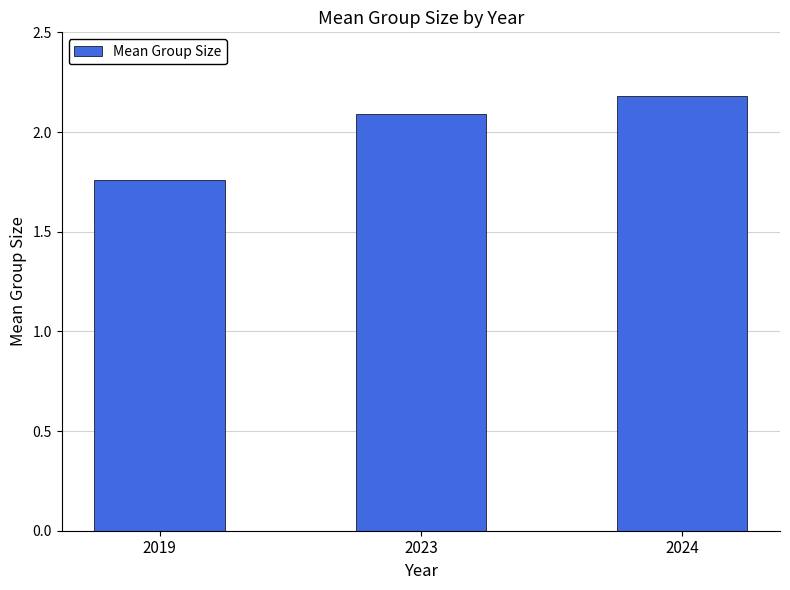

What is the value of the 2nd bar from the left?

2.1